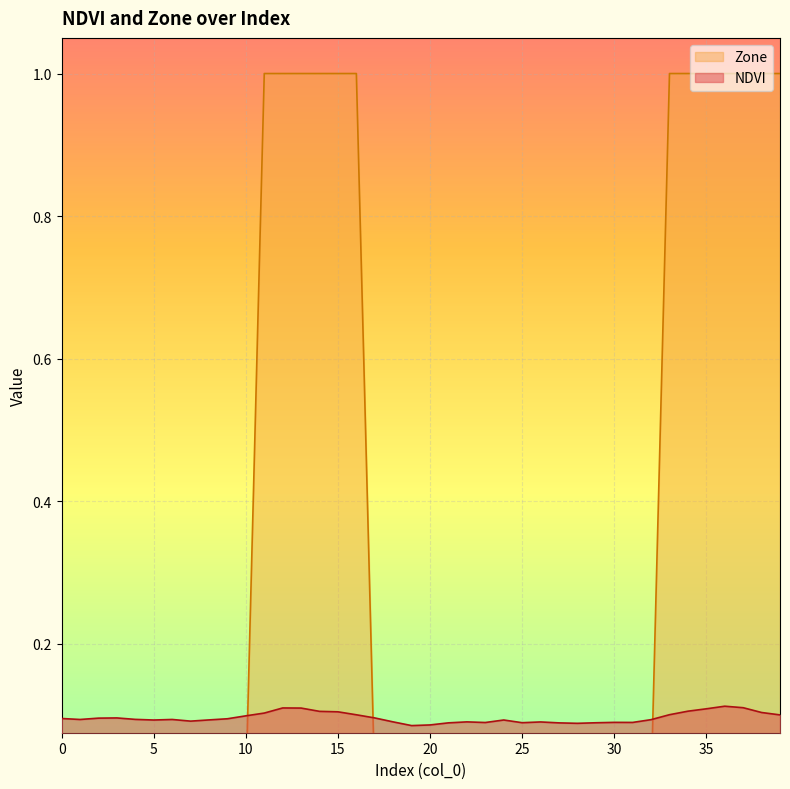

Which series has the largest range (max minus min)?

Zone